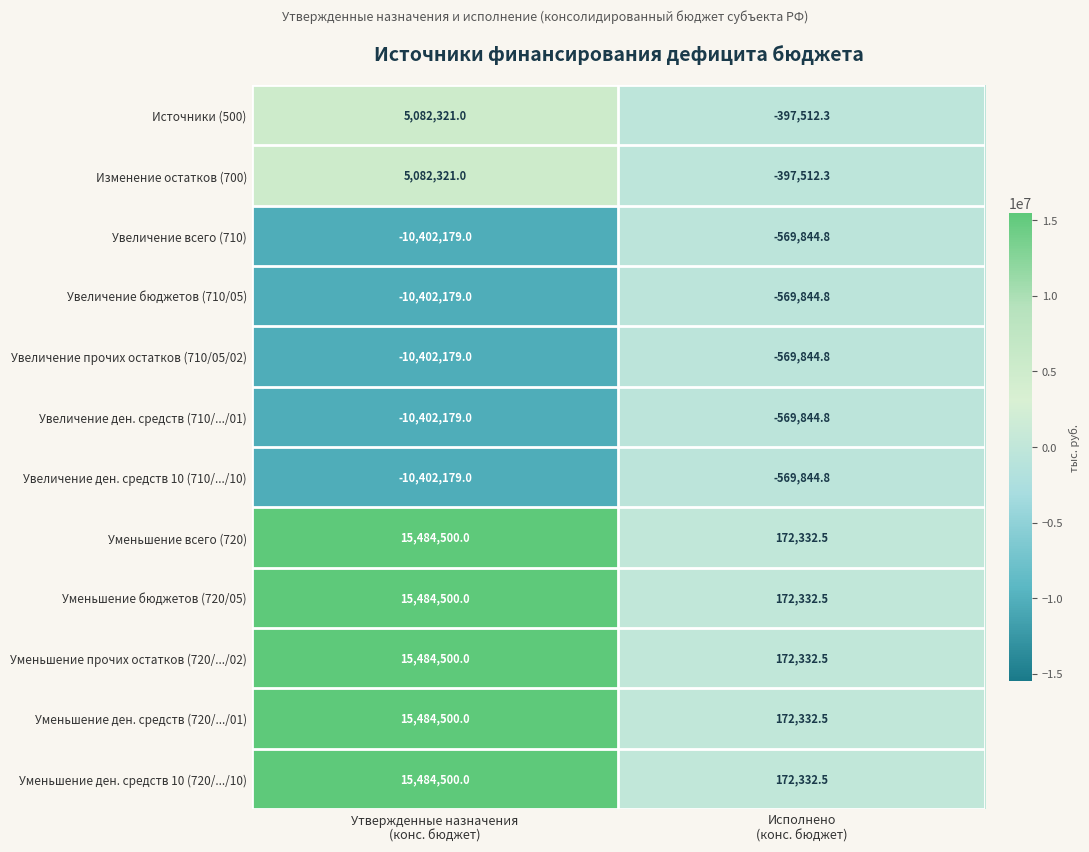

What is the difference between the maximum and minimum values in the Уменьшение прочих остатков (720/.../02) series?

15312167.5